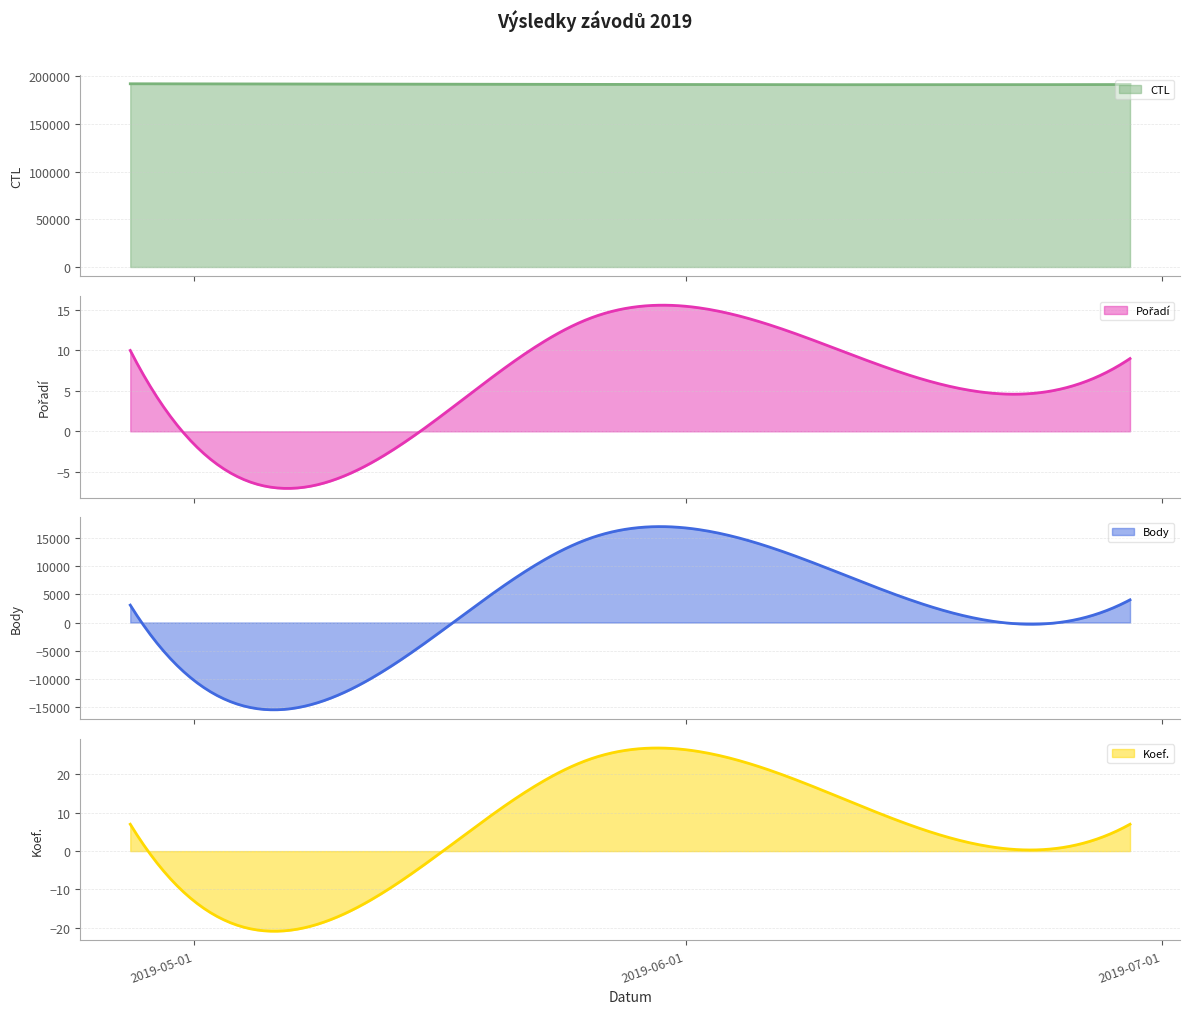

How many data points in Pořadí are above 9?

2